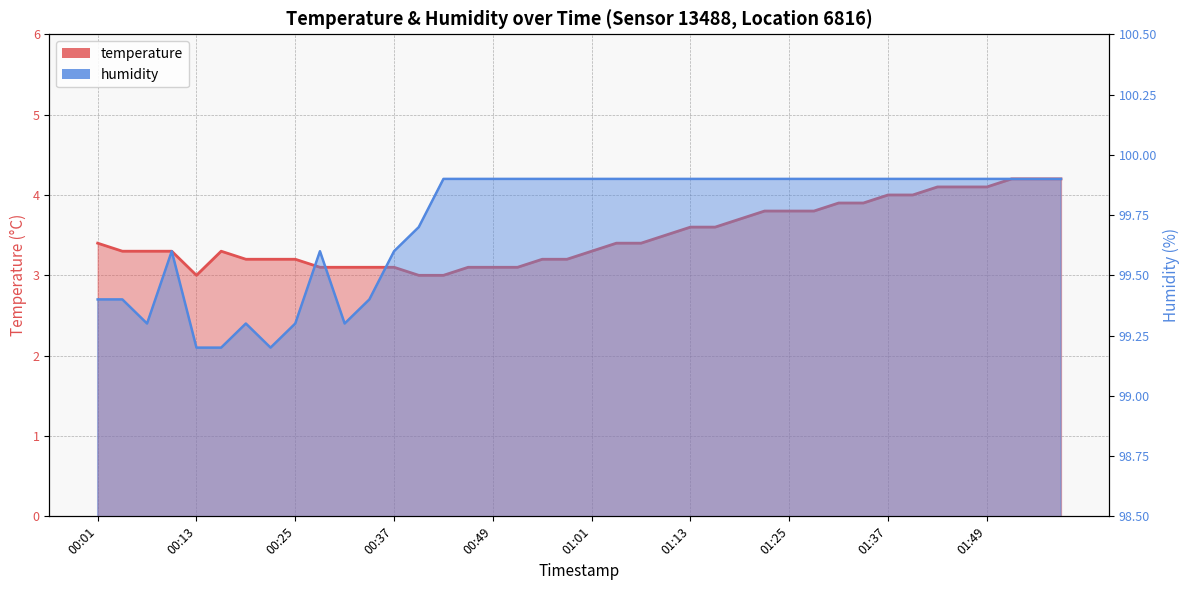

True or false: temperature has more than 1 points higher than both neighbors.

False